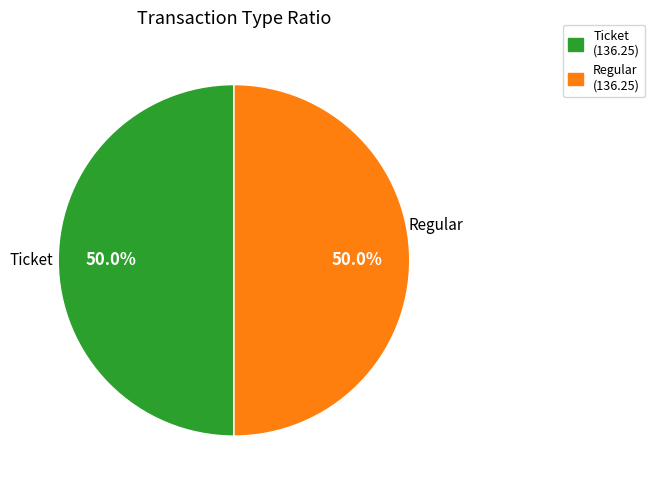

How many slices are in this pie chart?

2